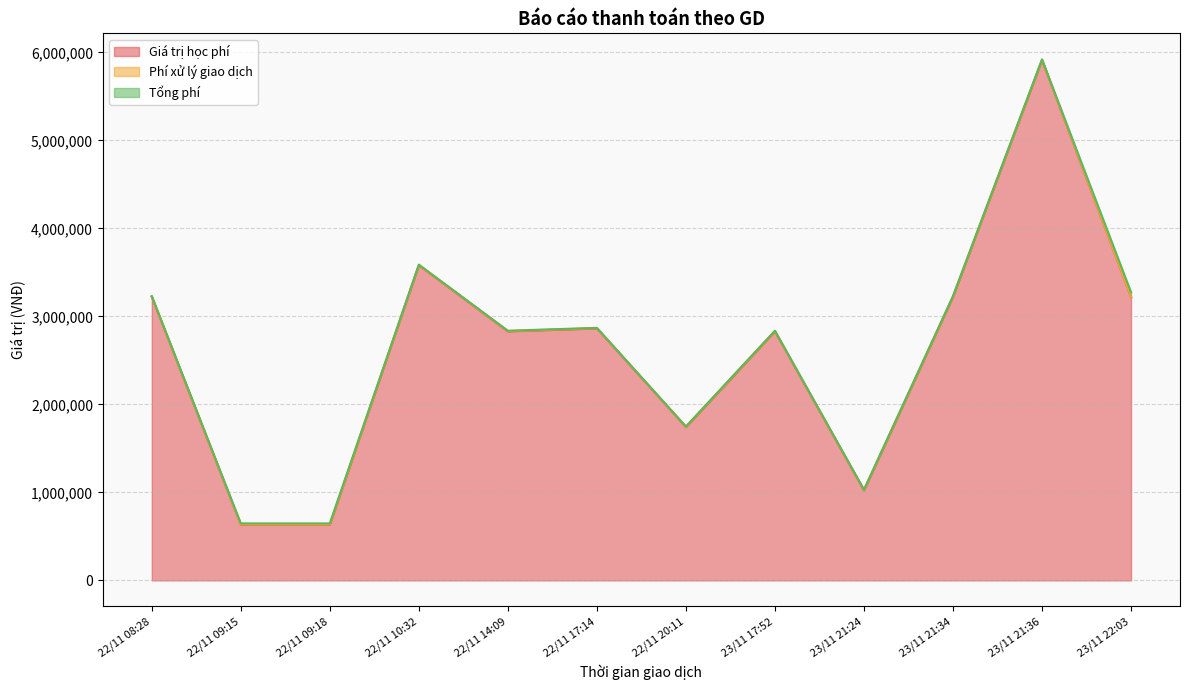

The Phí xử lý giao dịch series shows 5556 at 22/11 17:14. True or false?

False